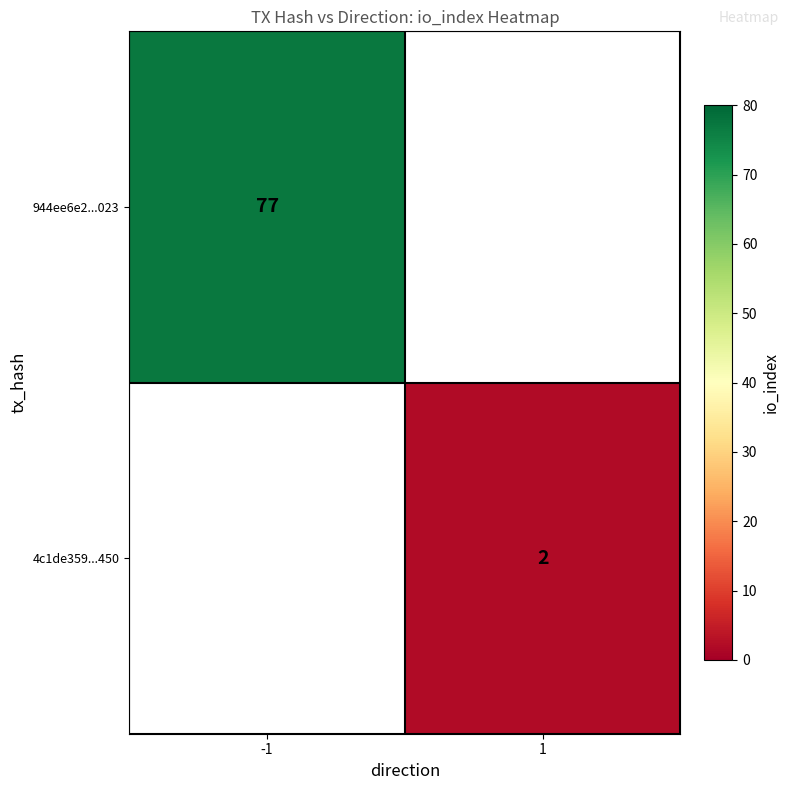

True or false: 944ee6e2...023 has a value of 77 at -1.

True